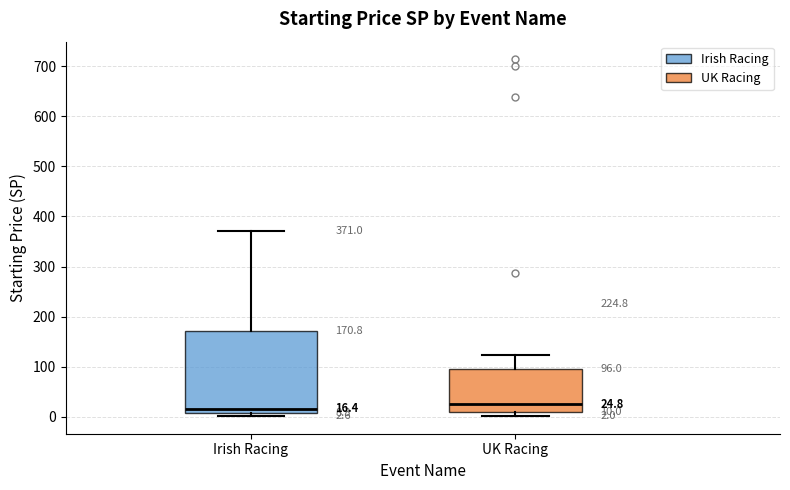

Comparing the boxes themselves (not the whiskers), which one is the tallest?

Irish Racing